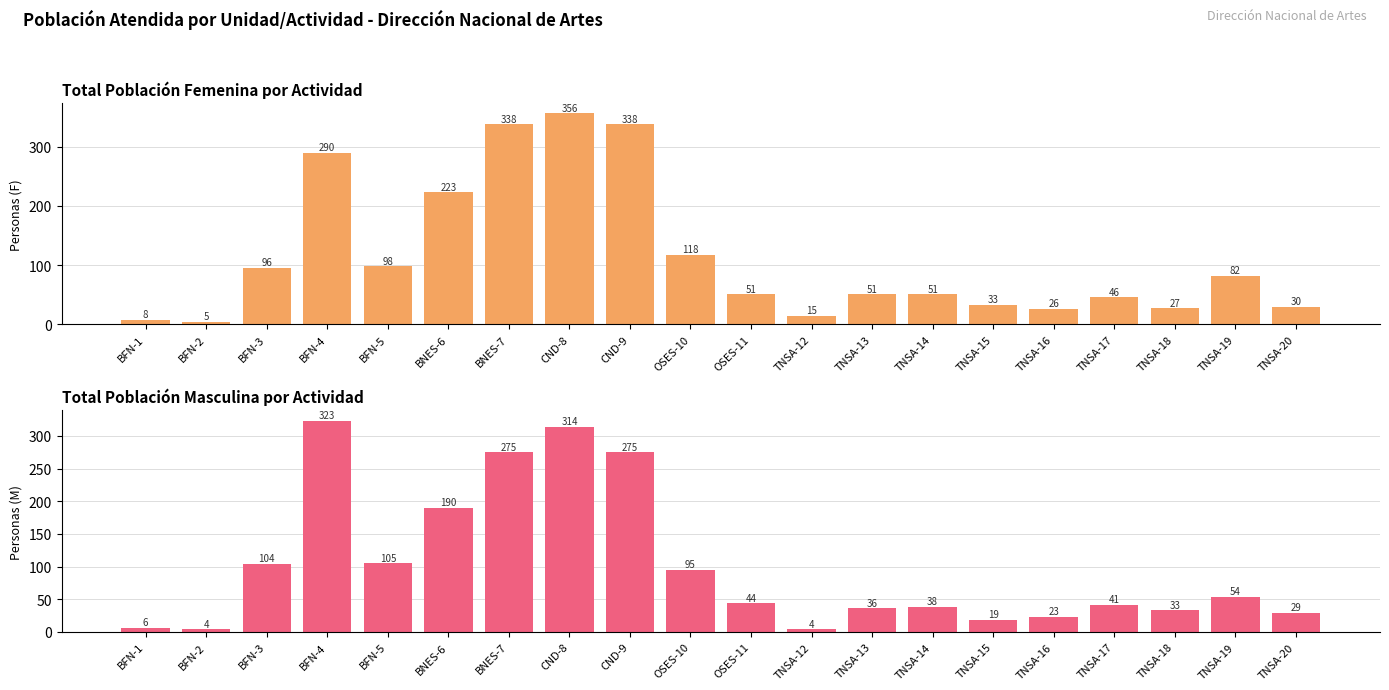

The Total F series shows 338 at CND-9. True or false?

True